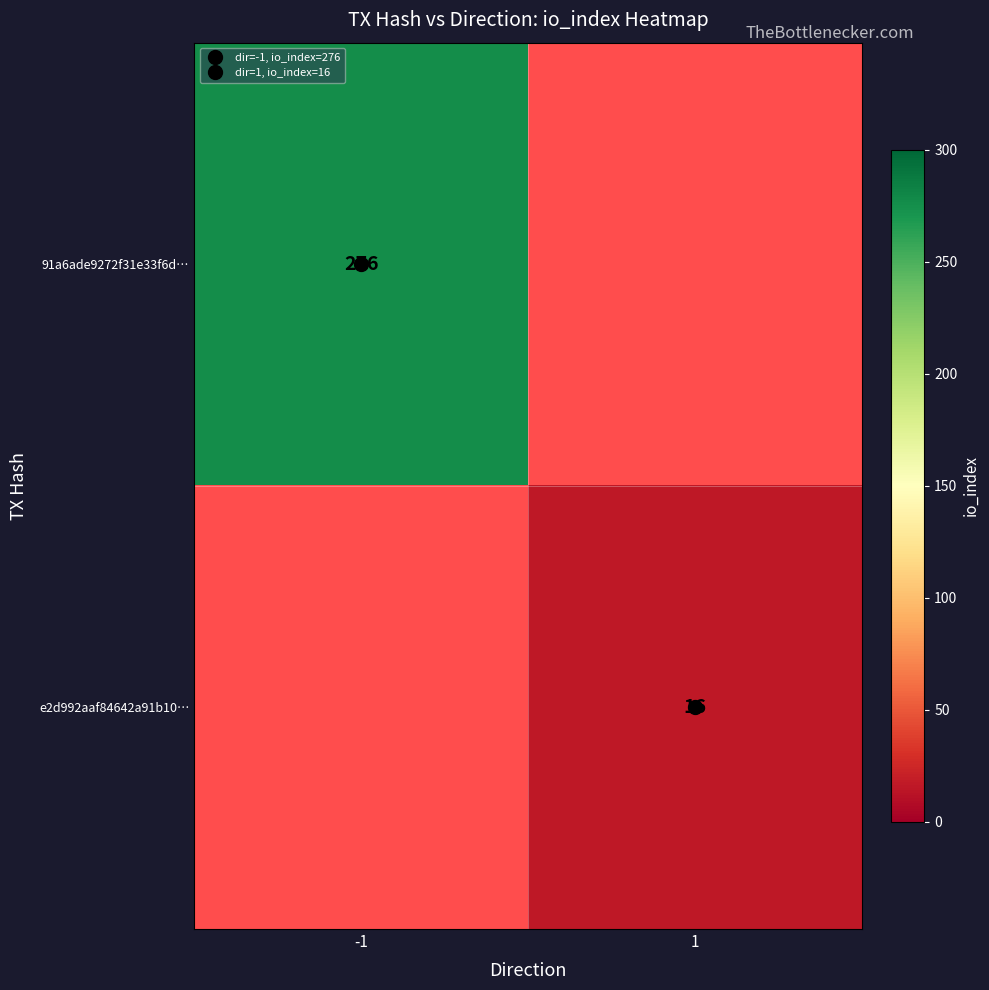

At how many categories does at least one series exceed 211?

1